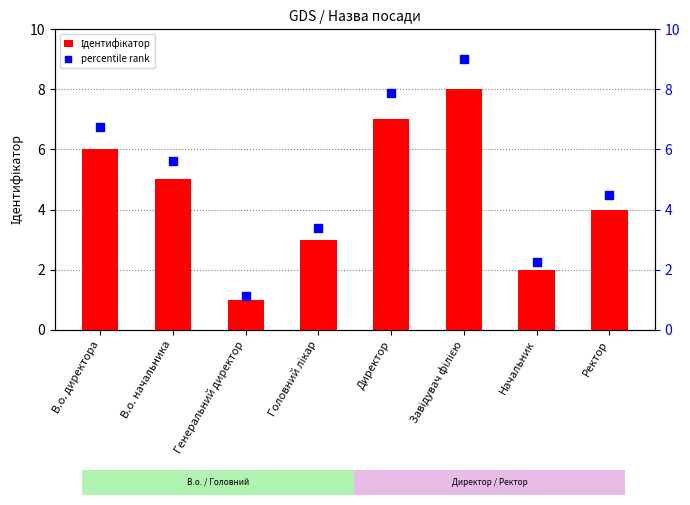

Which series has the widest spread of Y values?

percentile rank